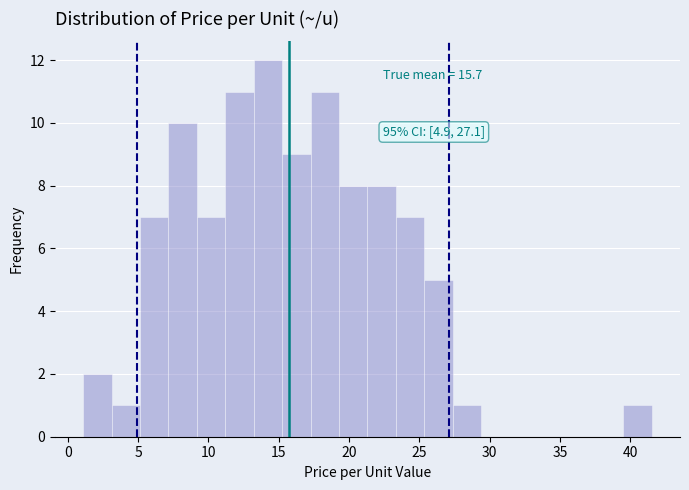

Which range on the x-axis has the tallest bar?

13.0 to 15.0